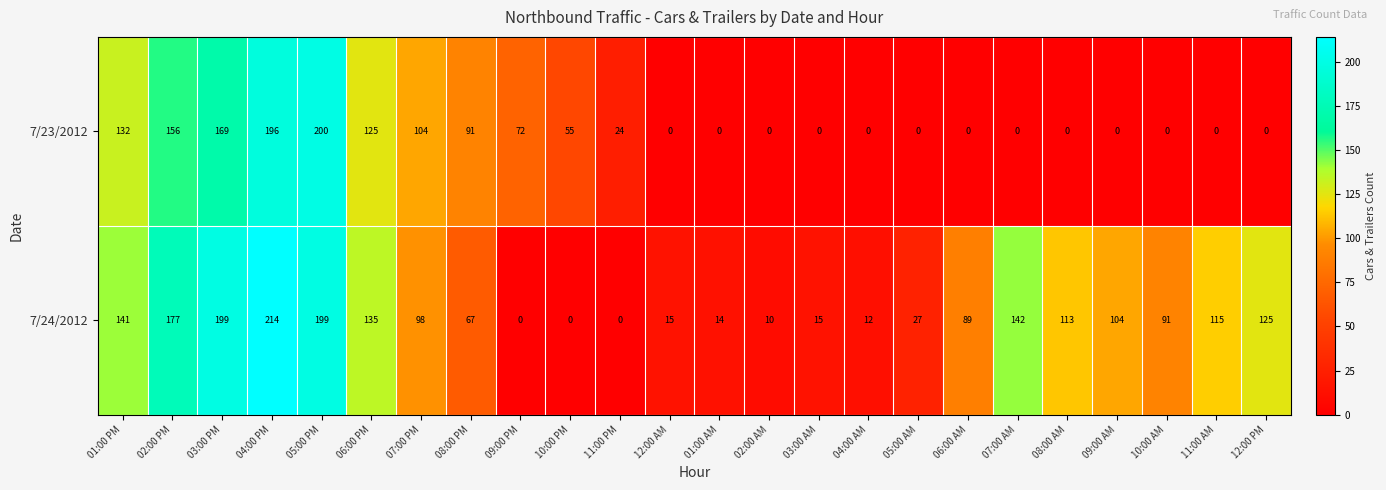

Rank the series by their average value, from highest to lowest.

7/24/2012, 7/23/2012